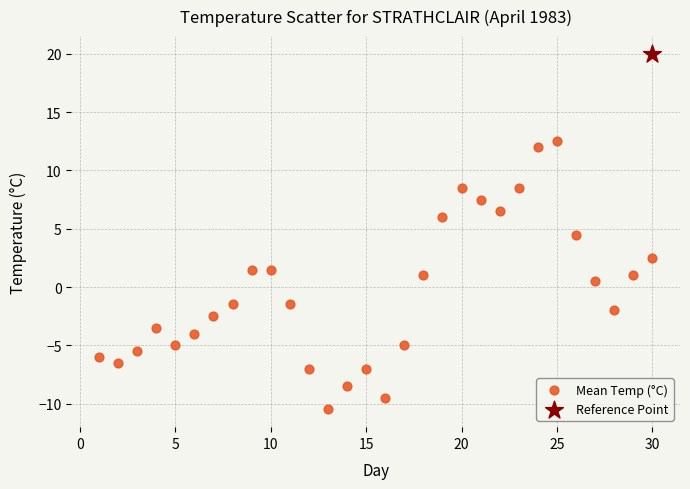

What are all the series names shown in the legend?

Mean Temp (°C), Reference Point